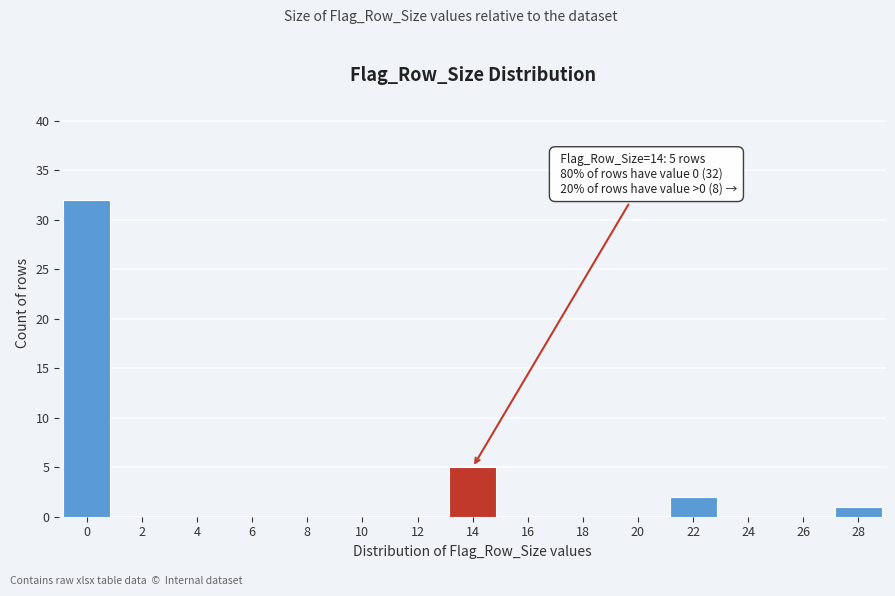

Reading left to right, what are all the values shown in this chart?

0=32	2=0	4=0	6=0	8=0	10=0	12=0	14=5	16=0	18=0	20=0	22=2	24=0	26=0	28=1